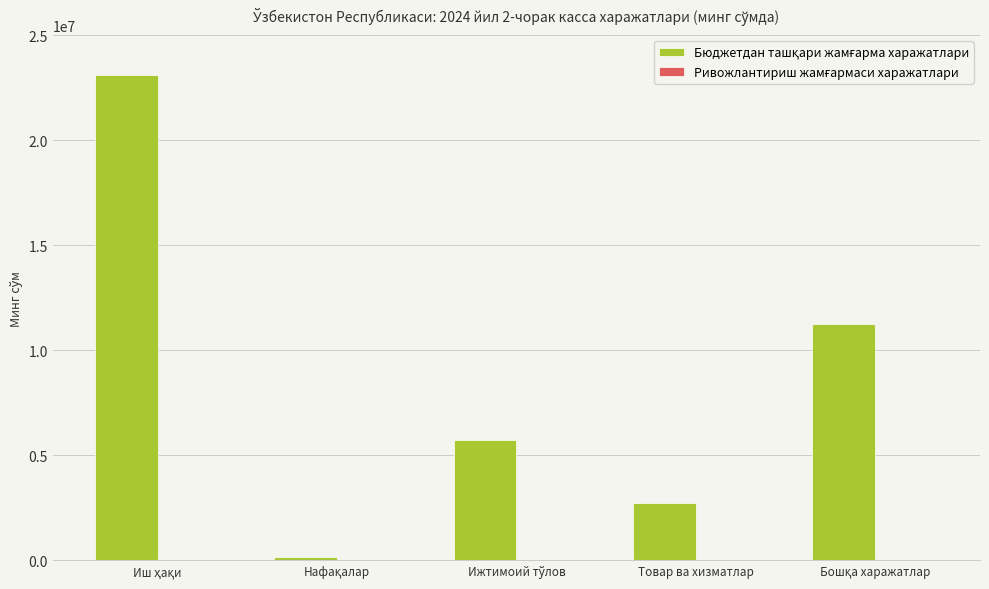

What is the greatest value displayed?

23117346.8